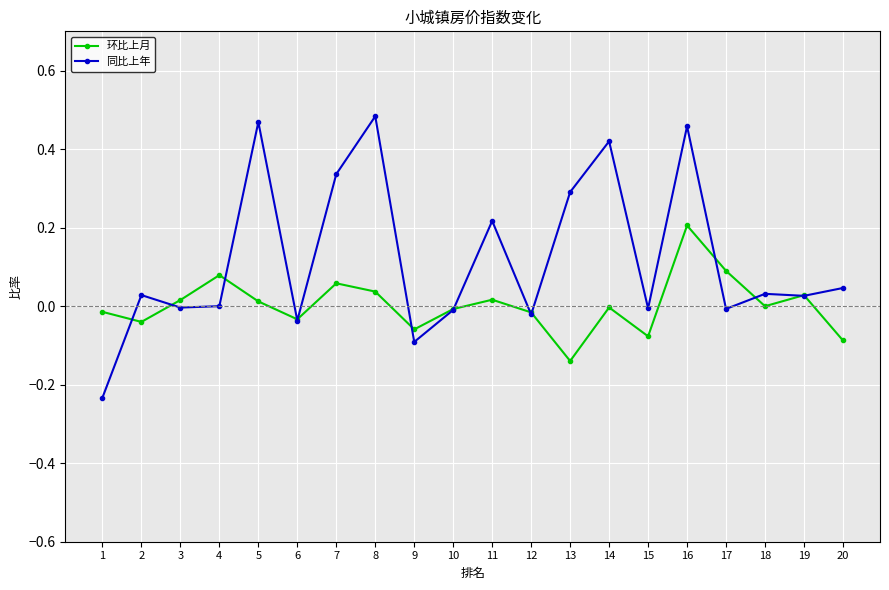

How many interior local peaks does the 环比上月 series have?

6